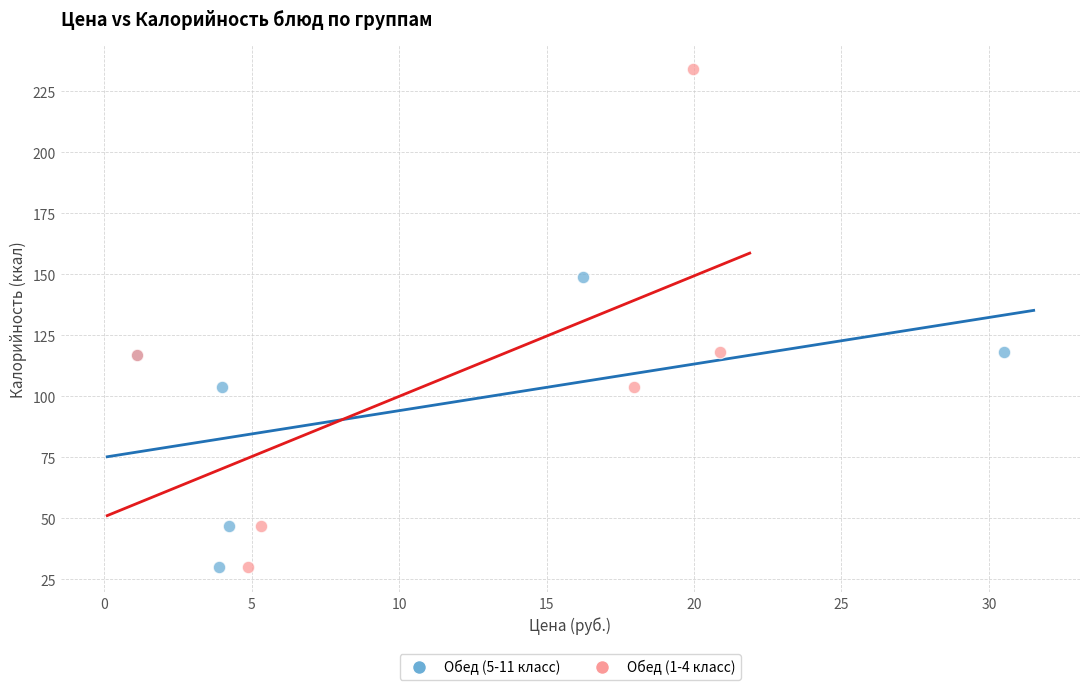

Which series has the widest spread of Y values?

Обед (1-4 класс)